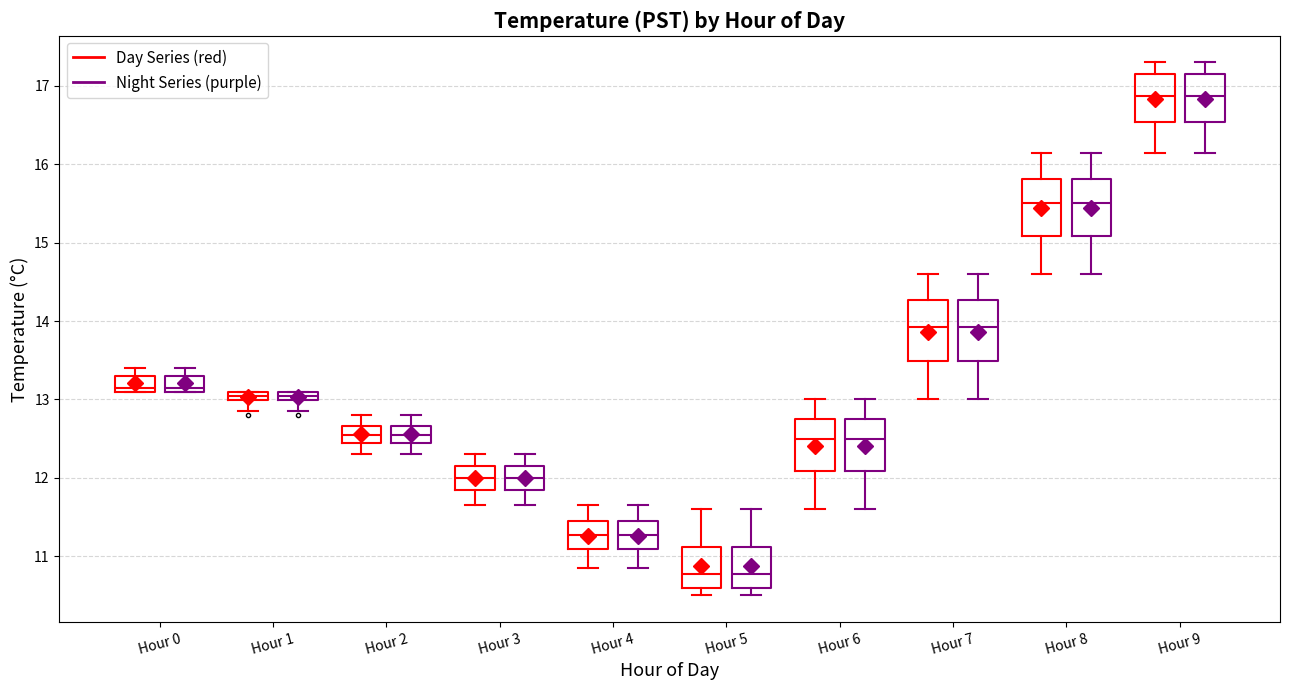

Where is the upper edge of the box for Hour 4 (Day Series (red)) on the y-axis? The values are not printed on the chart, so give them approximately, as read against the axis.

11.5